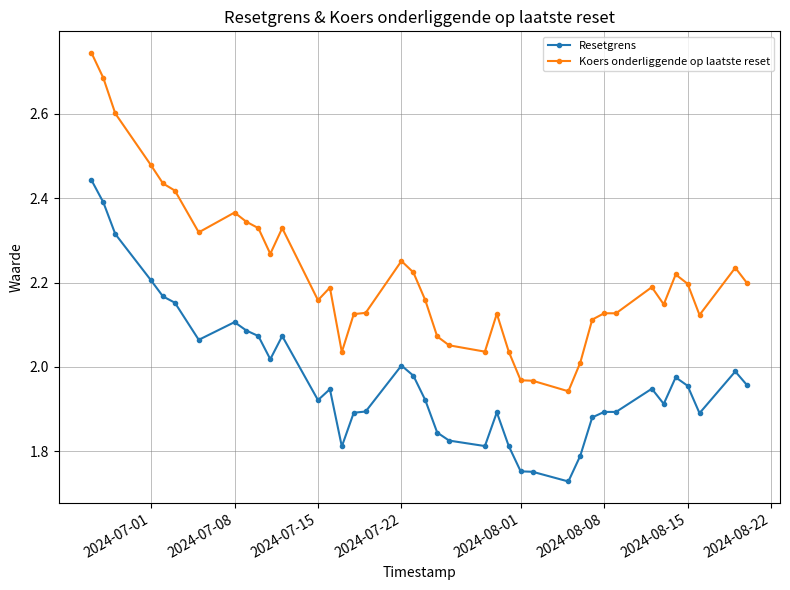

What is the difference between the maximum and minimum values in the Resetgrens series?

0.7